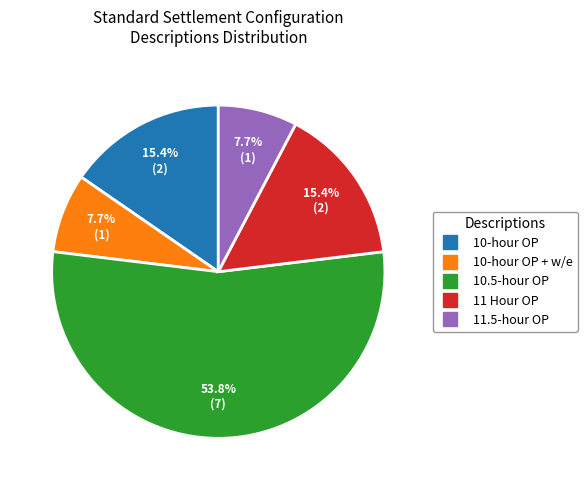

Does any single category account for the majority?

Yes